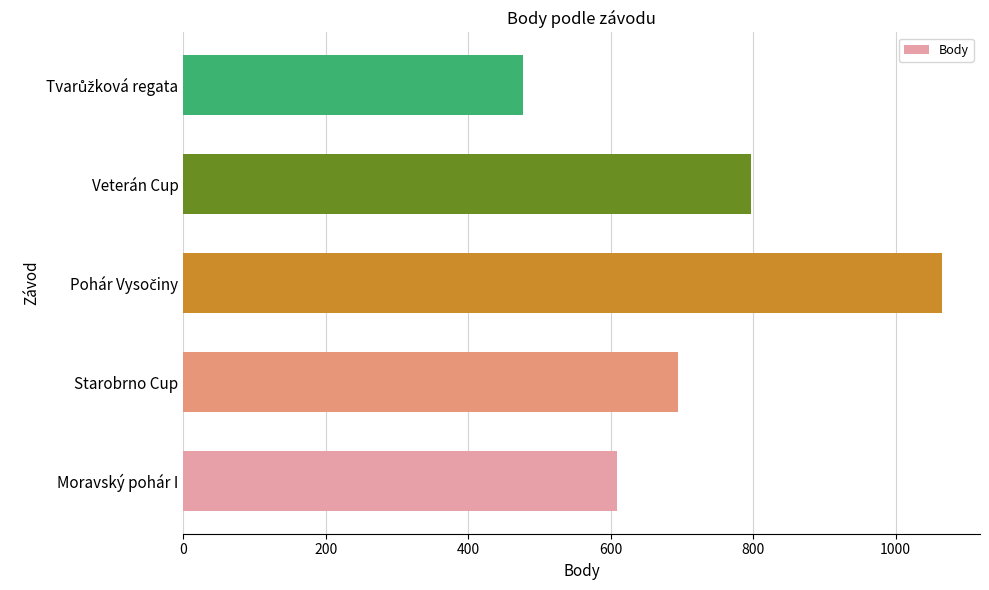

Is it true that the value at Moravský pohár I is 609?

True